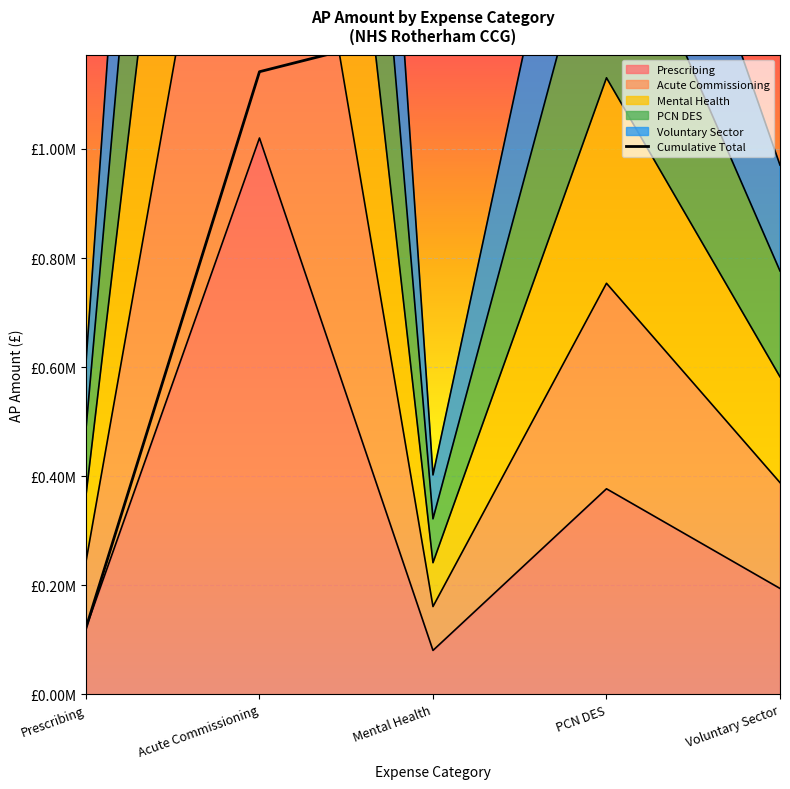

Is it true that the value at Voluntary Sector is 663313.3?

False